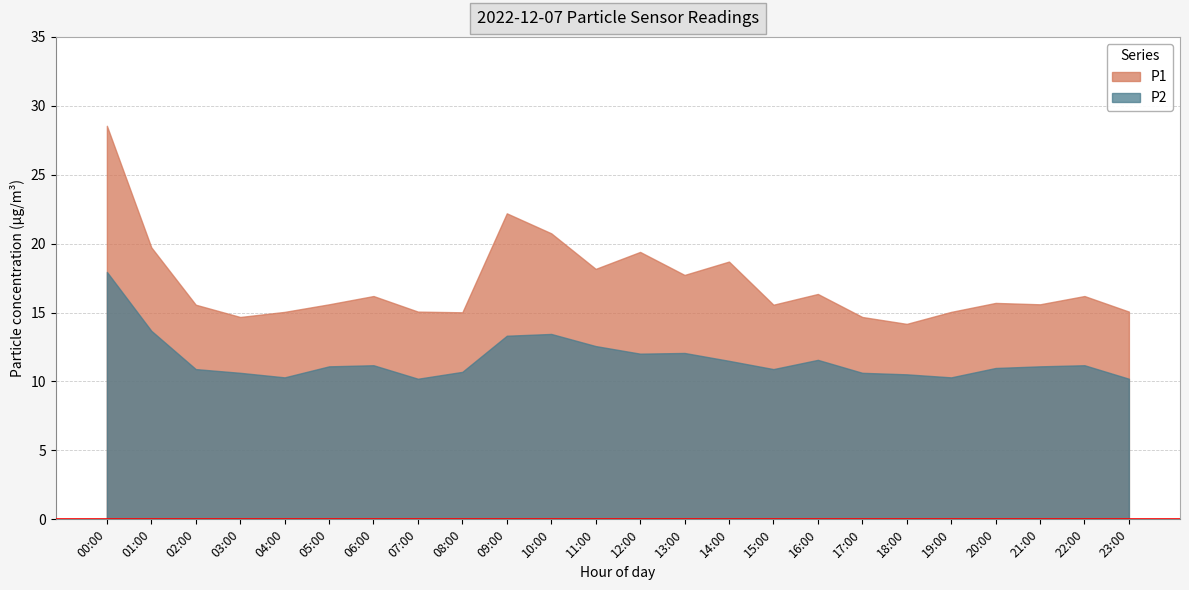

What is the difference between the highest and lowest values at 04:00?

4.8